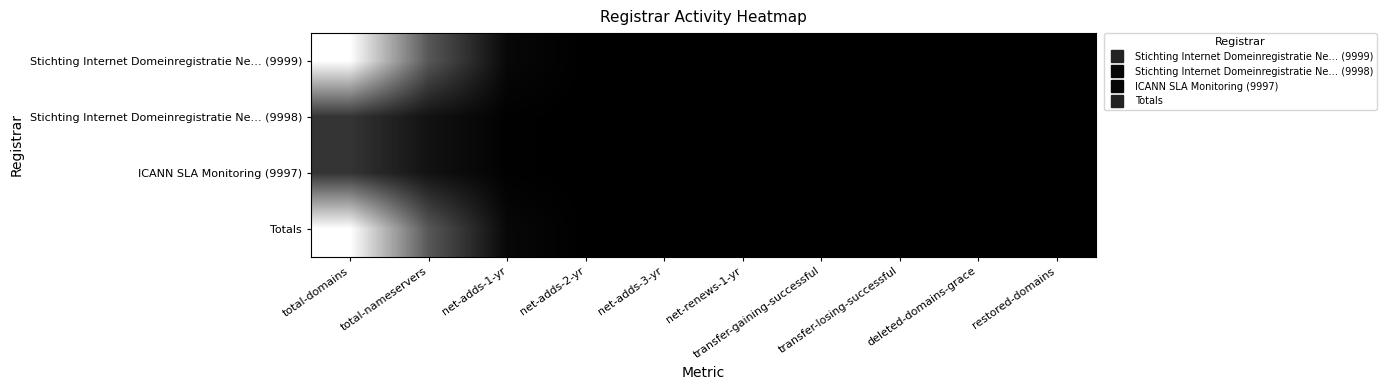

At how many categories does at least one series exceed 0?

4